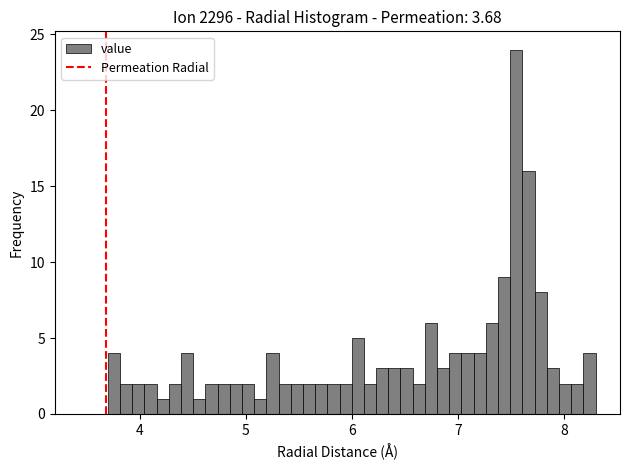

Around what value on the x-axis is the tallest bar? Give the approximate position of its centre, as read against the axis.

7.6